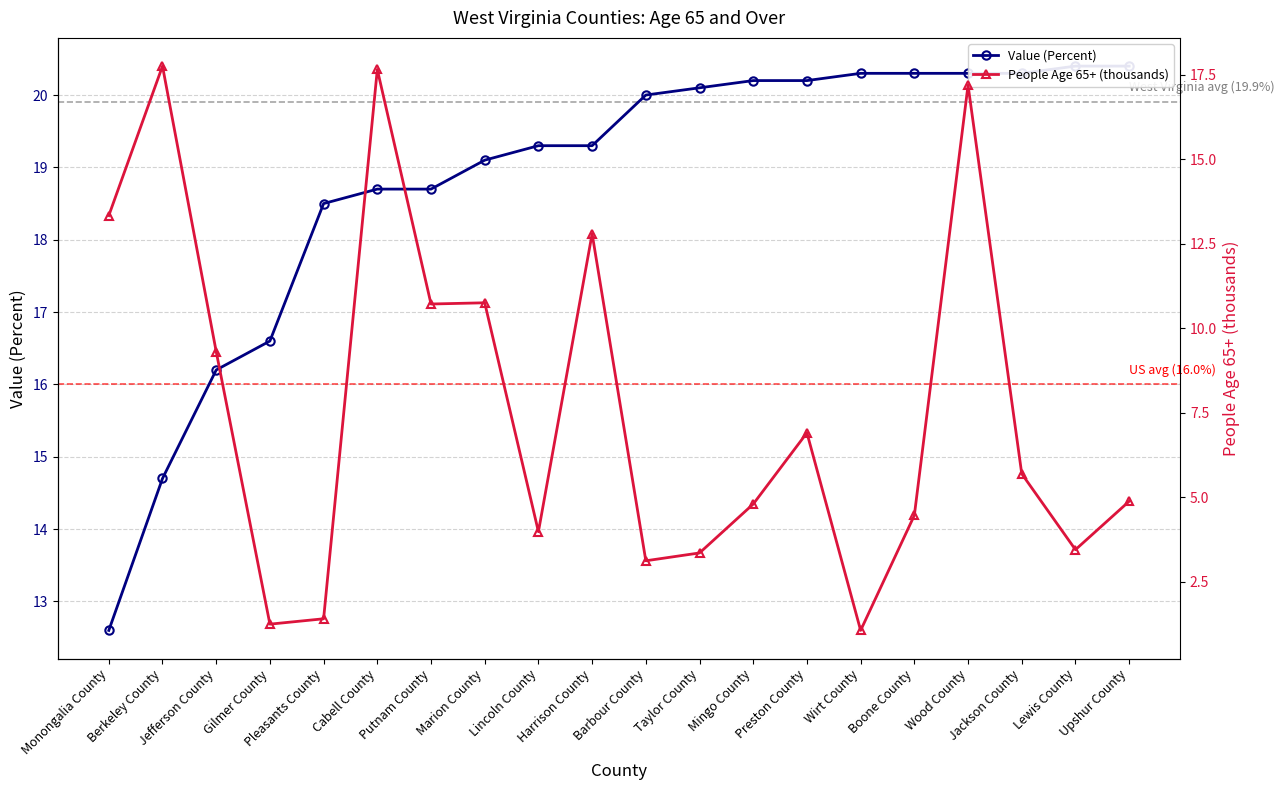

Rank the series by their maximum value, from highest to lowest.

Value (Percent), People Age 65+ (thousands)